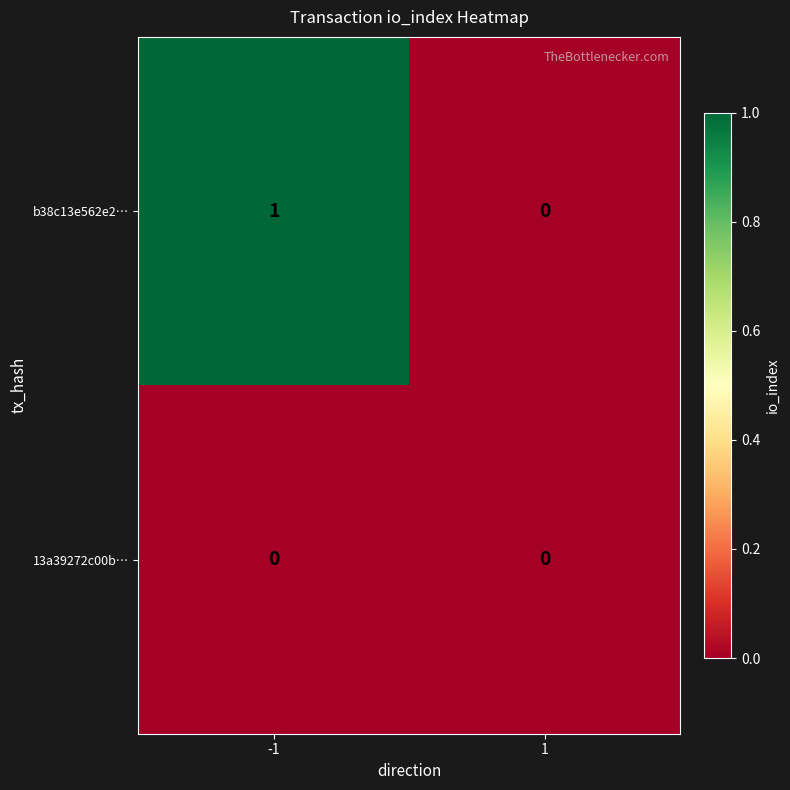

At which category is the sum across all series the highest?

-1